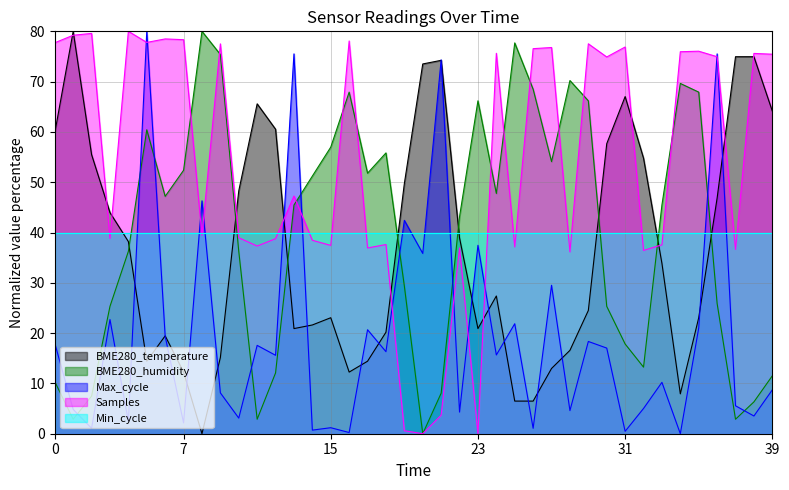

True or false: Max_cycle has a value of 1.2 at 15.

True